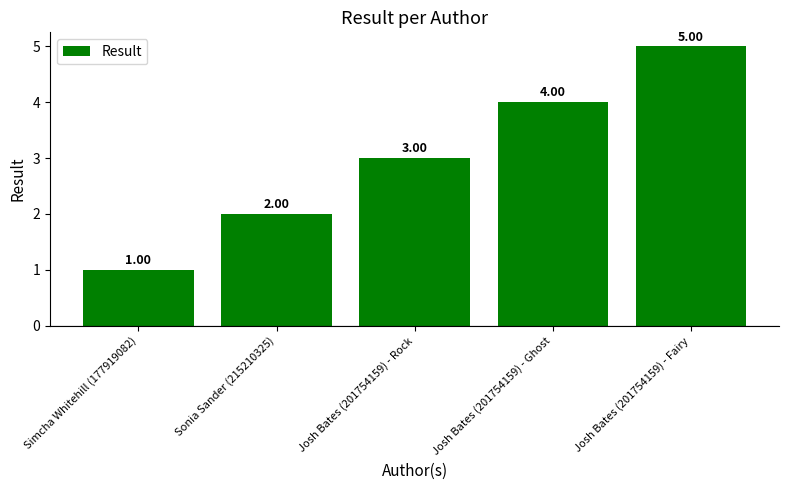

Reading left to right, what are all the values shown in this chart?

1	2	3	4	5